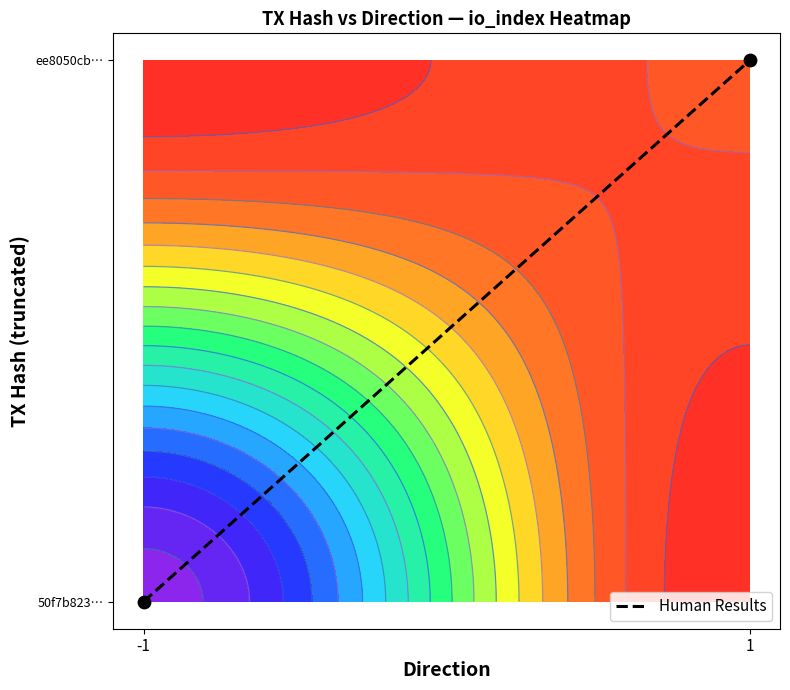

How many series are shown in this chart?

1